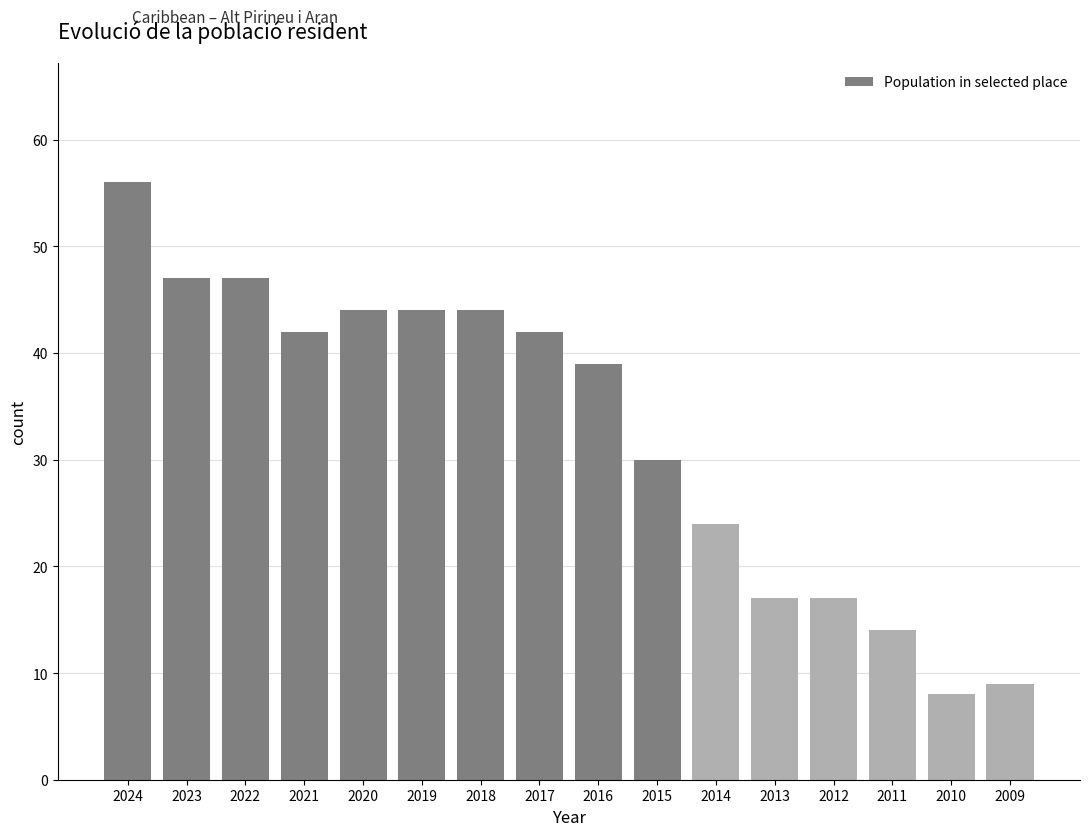

How many values are below 42?

8